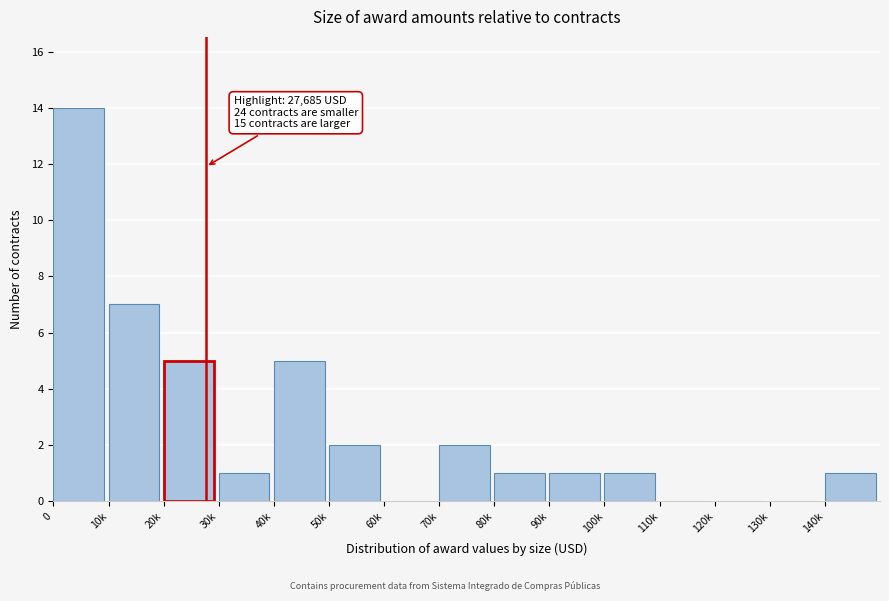

Reading left to right, what are all the values shown in this chart?

0=14	10k=7	20k=5	30k=1	40k=5	50k=2	60k=0	70k=2	80k=1	90k=1	100k=1	110k=0	120k=0	130k=0	140k=1